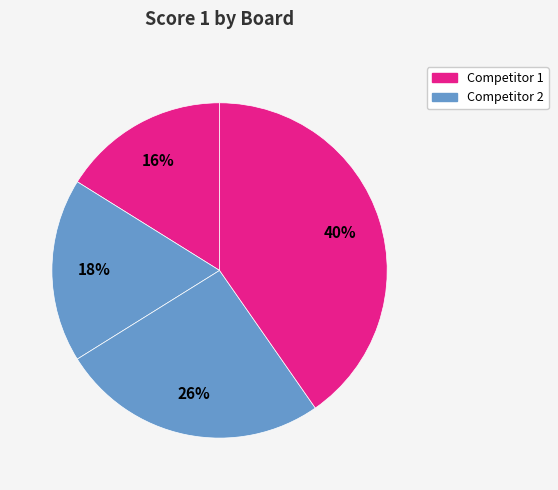

How many segments does this pie chart have?

4